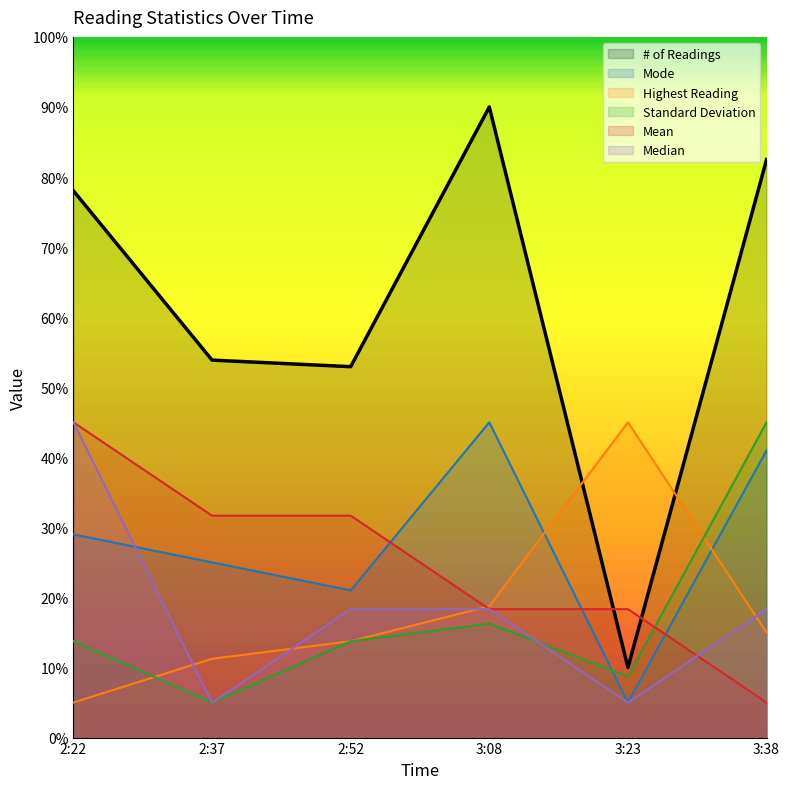

Does the chart display data point markers on the line(s)?

No